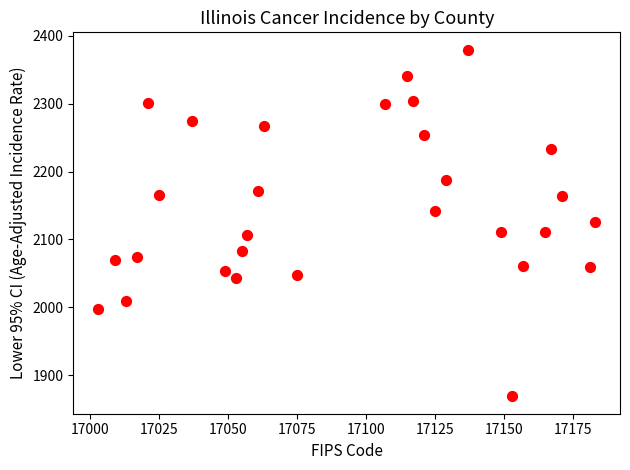

What is the range of X values (max minus min)?

180.0